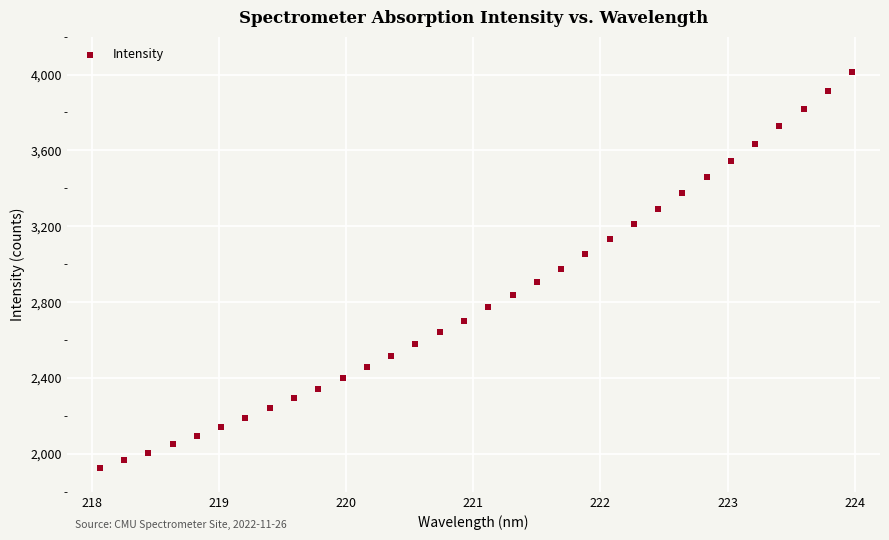

What is the range of Y values (max minus min)?

2089.1